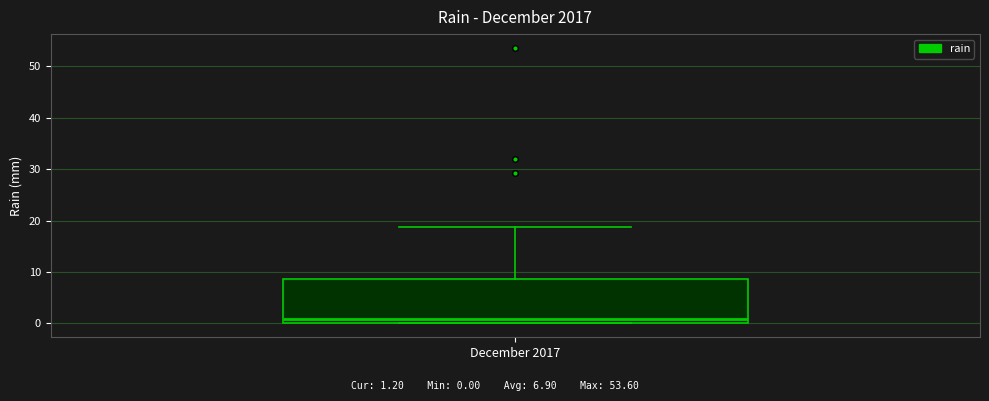

Transcribe this box plot: give where the median line is, the range the box spans, and where the two whiskers end, as read against the y-axis. The values are not printed on the chart, so give them approximately, as read against the axis.

median 1, box 0 to 9, whiskers 0 to 19